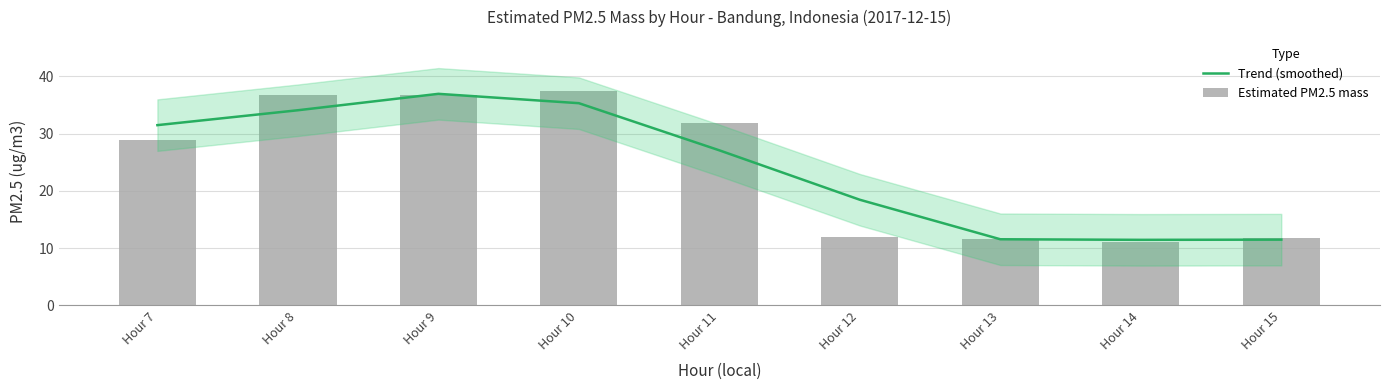

Which series changed the most between Hour 7 and Hour 10?

Estimated PM2.5 mass